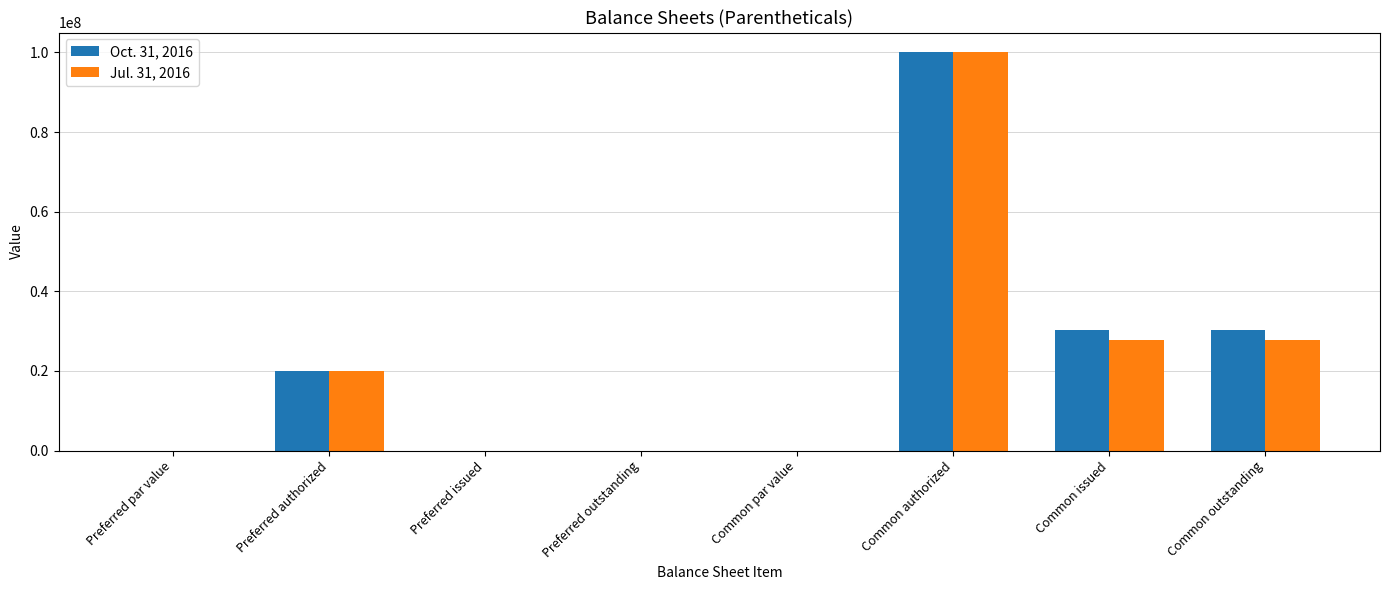

The value of Oct. 31, 2016 at Common issued is 30320460. True or false?

True